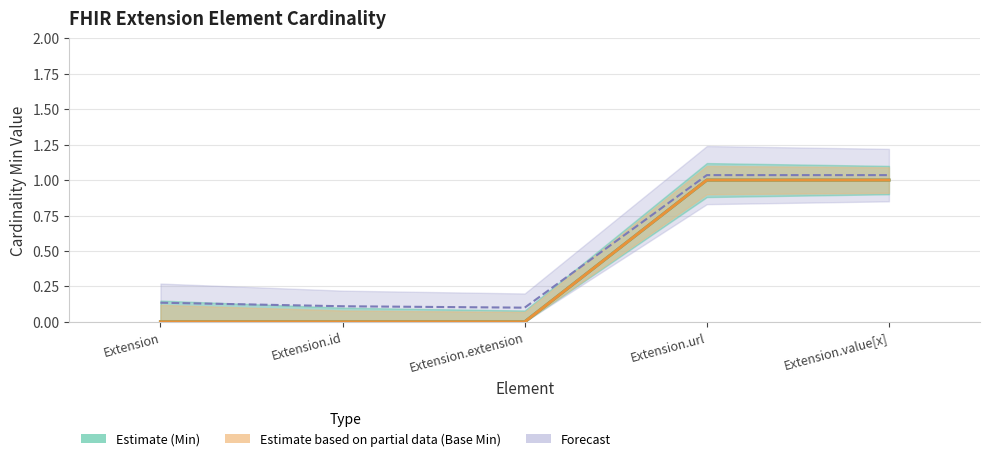

At which label is Base Min closest to 0?

Extension